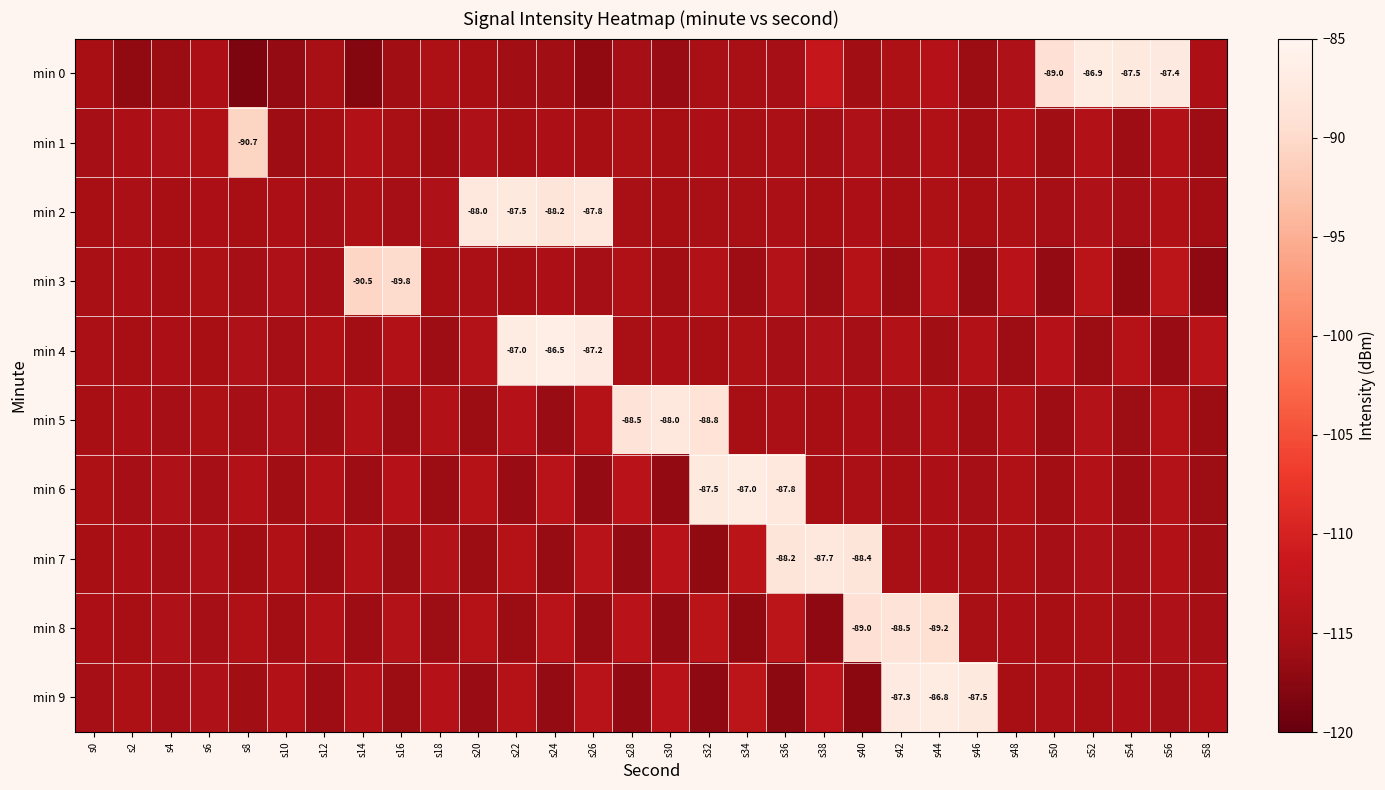

How many values in the min 4 series exceed -114?

7